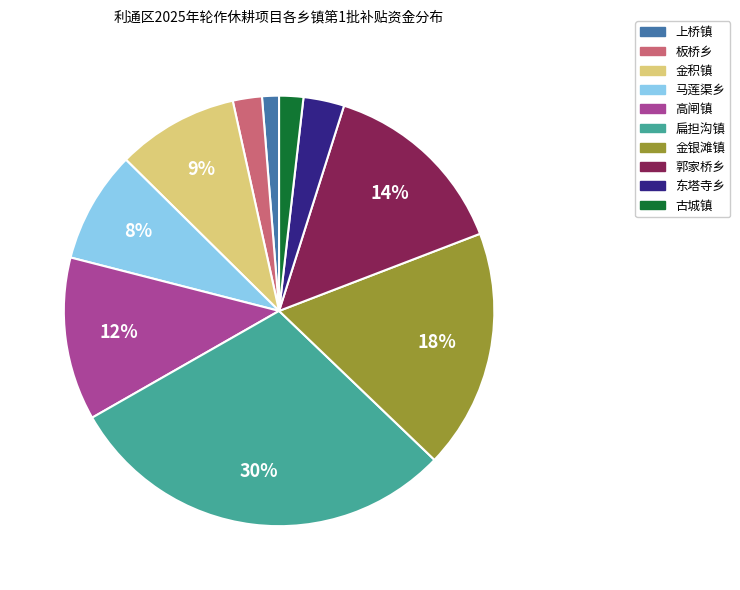

Is it true that 高闸镇 is 27% of the pie?

False